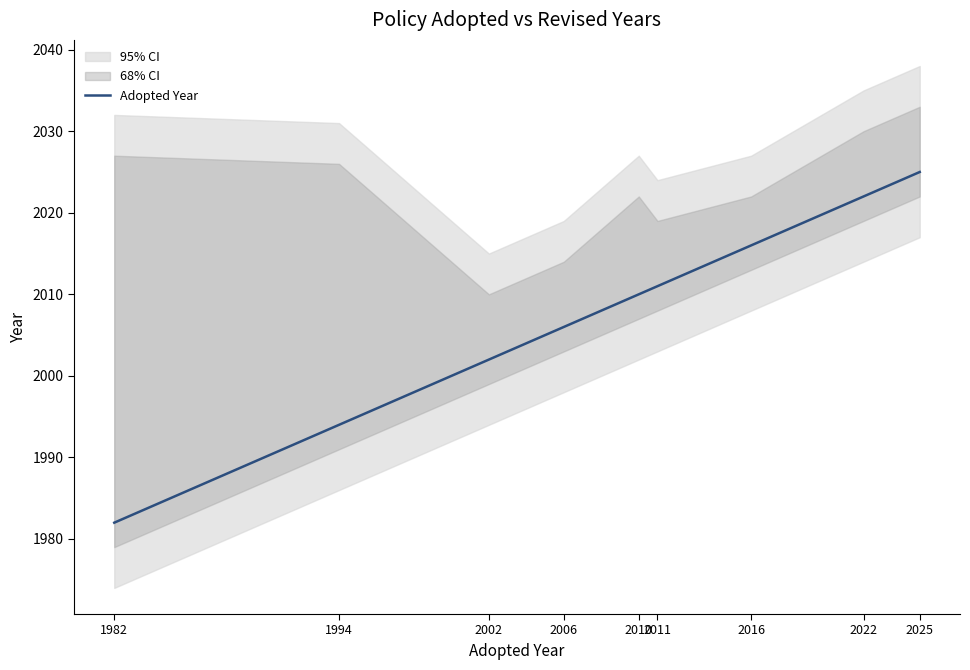

True or false: there are more than 0 points higher than both neighbors.

False